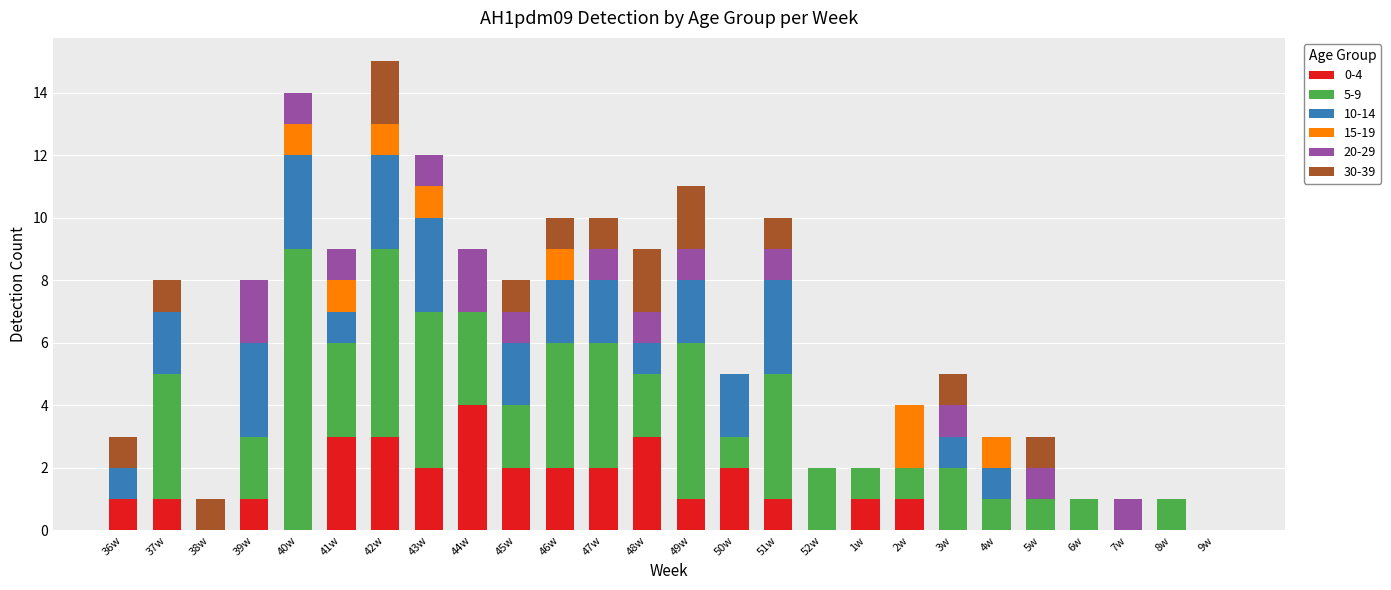

What are all the series names shown in the legend?

0-4, 5-9, 10-14, 15-19, 20-29, 30-39